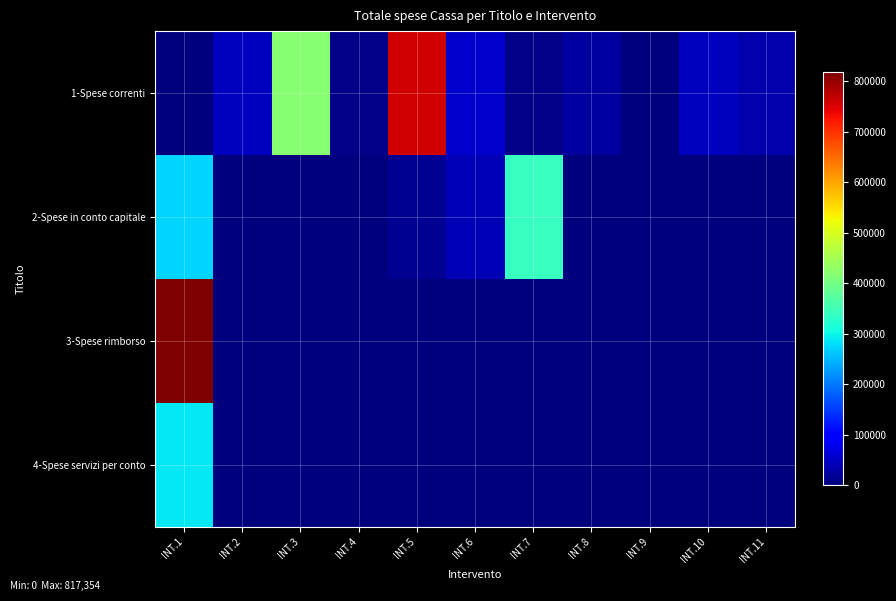

Rank the series by their maximum value, from lowest to highest.

4-Spese servizi per conto, 2-Spese in conto capitale, 1-Spese correnti, 3-Spese rimborso